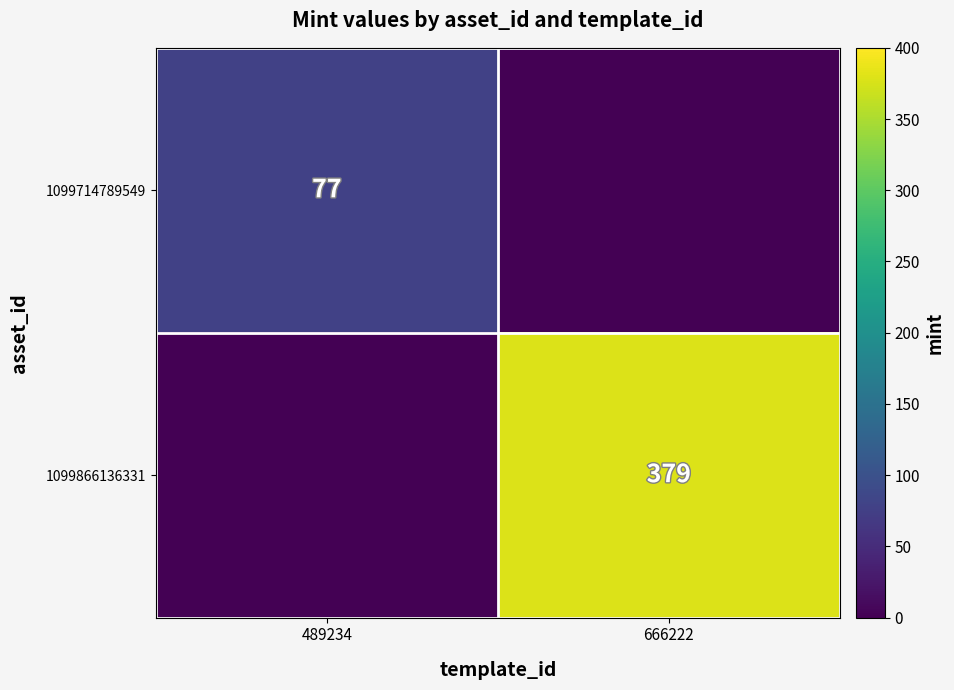

True or false: 1099866136331 has a value of 141 at 666222.

False